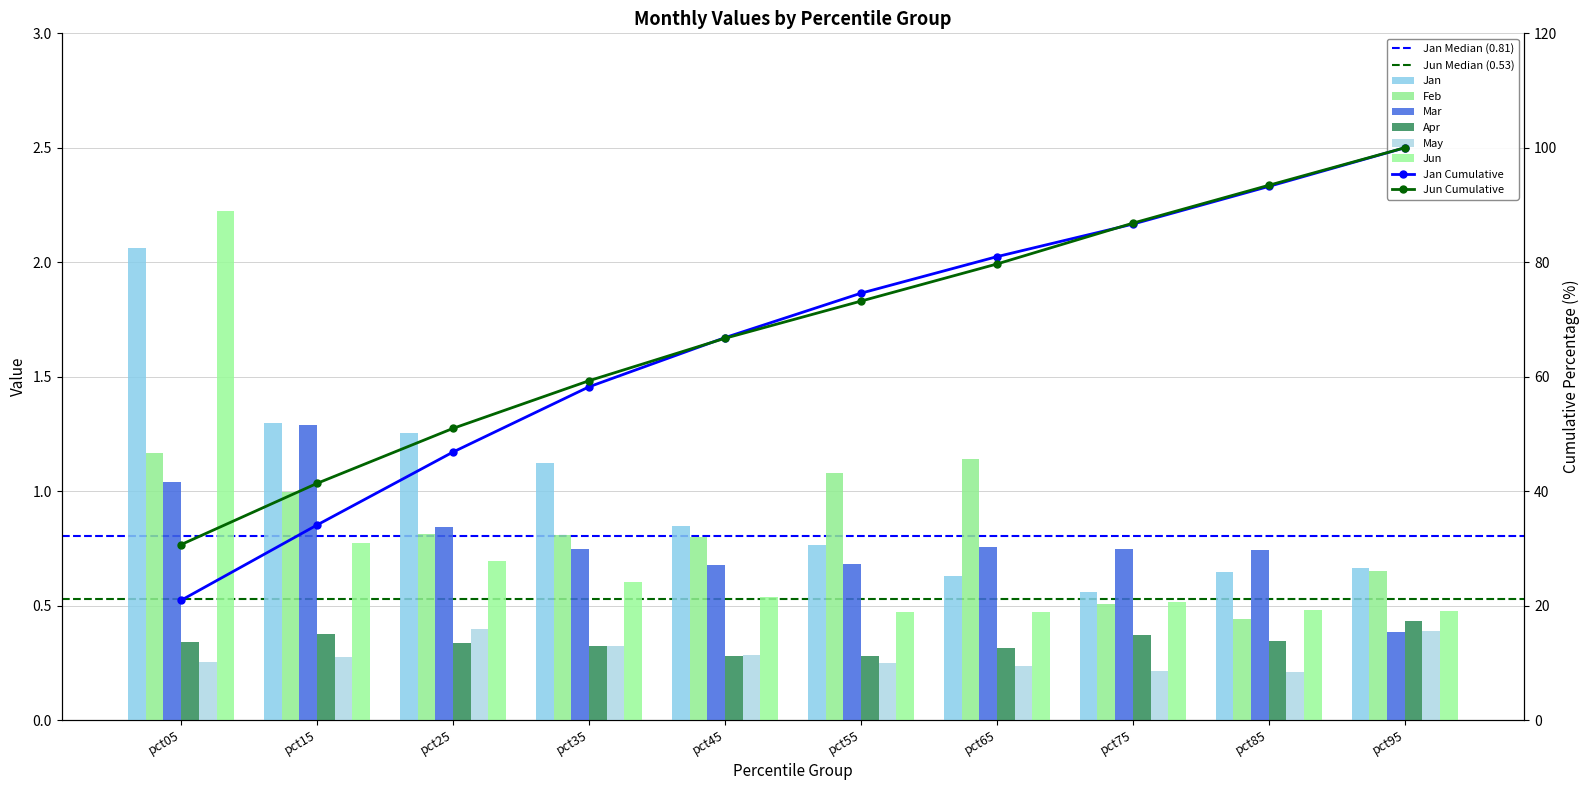

Count the May values in the range 0 to 1.

10